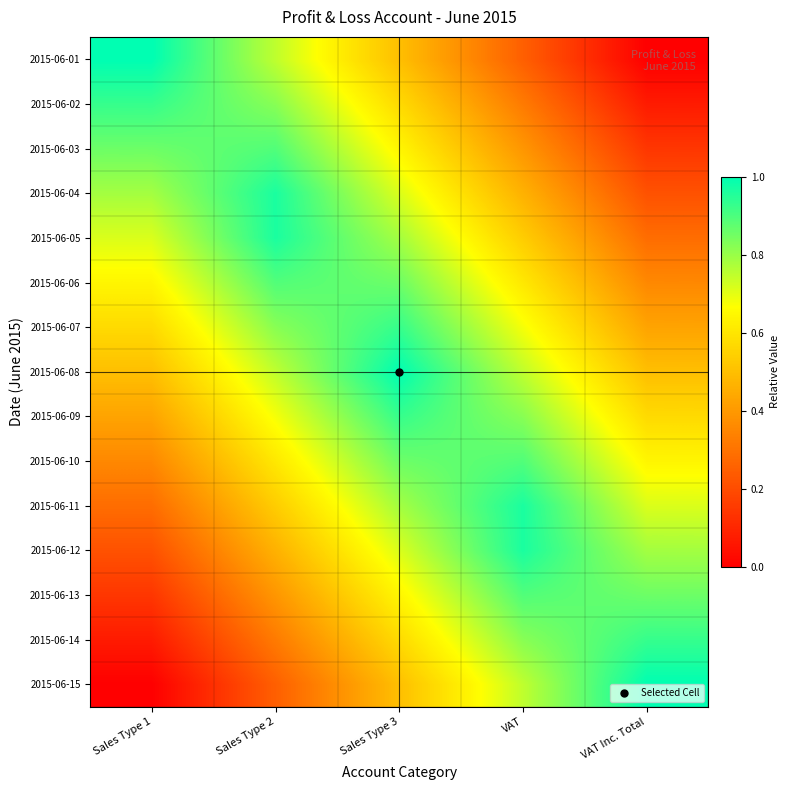

At which category is the sum across all series the highest?

Sales Type 3